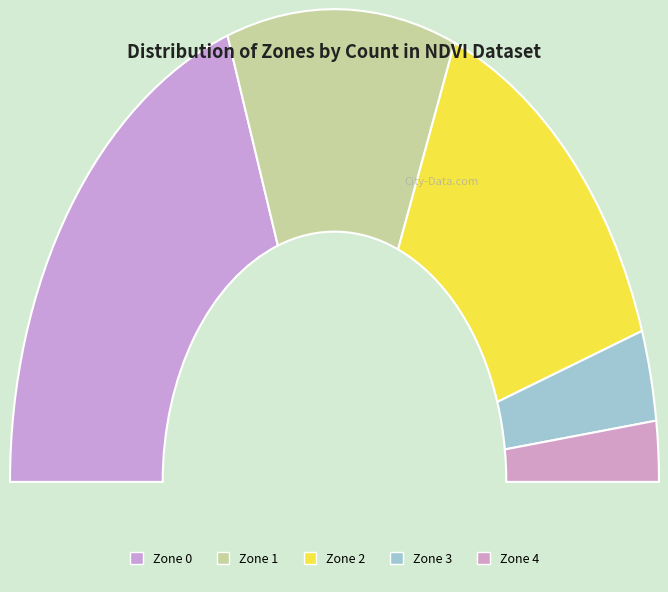

To the nearest percent, what is the difference between the largest and smallest slice percentages?

35%